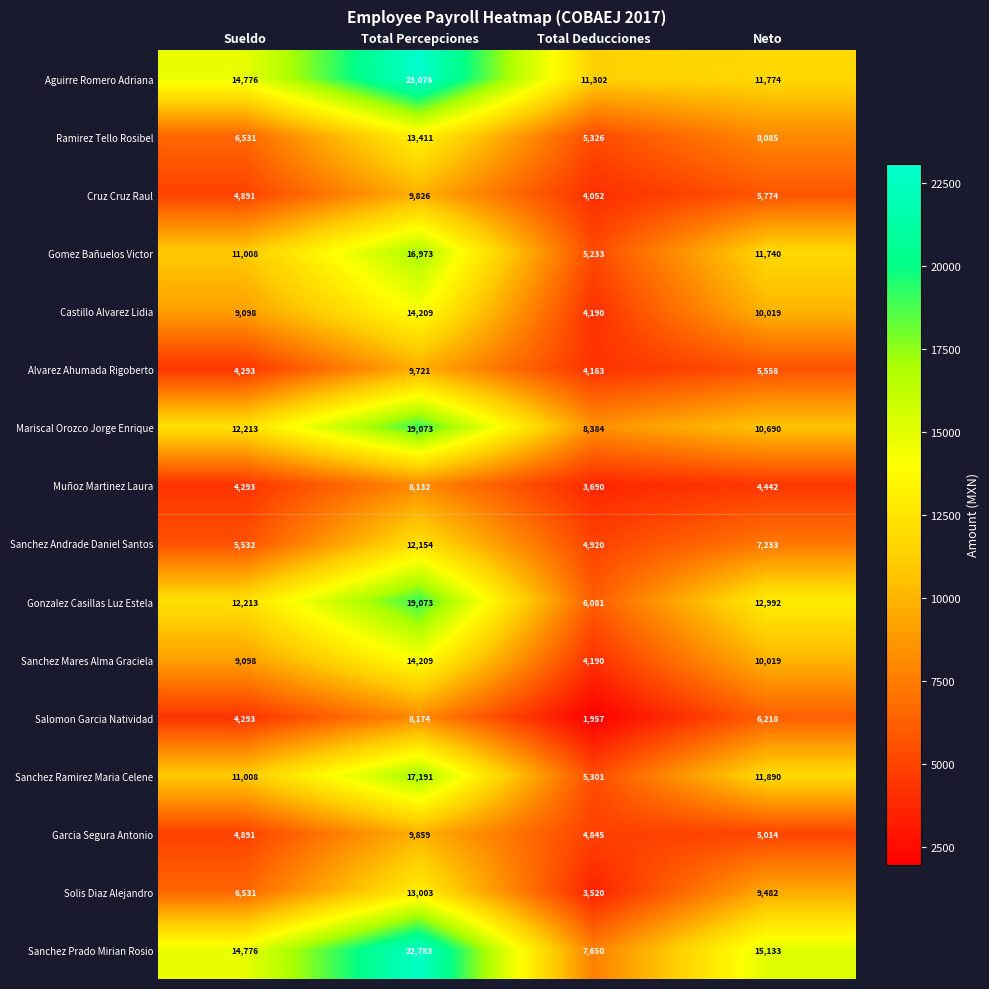

Count the Solis Diaz Alejandro values in the range 6531 to 13003.

3